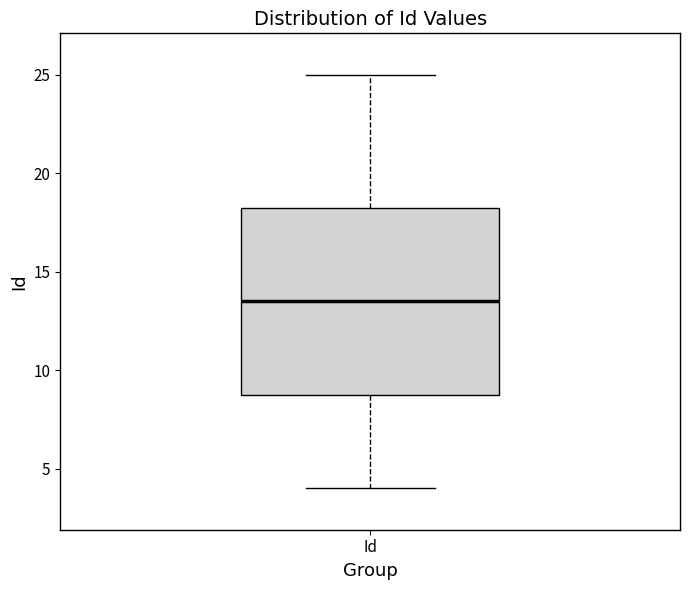

Transcribe this box plot: give where the median line is, the range the box spans, and where the two whiskers end, as read against the y-axis. The values are not printed on the chart, so give them approximately, as read against the axis.

median 13.5, box 9.0 to 18.5, whiskers 4.0 to 25.0